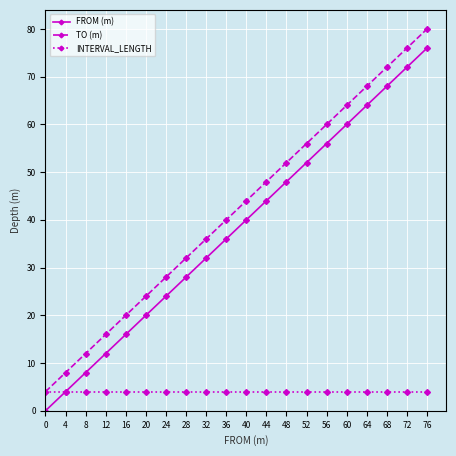

Read the FROM (m) value at 12.

12